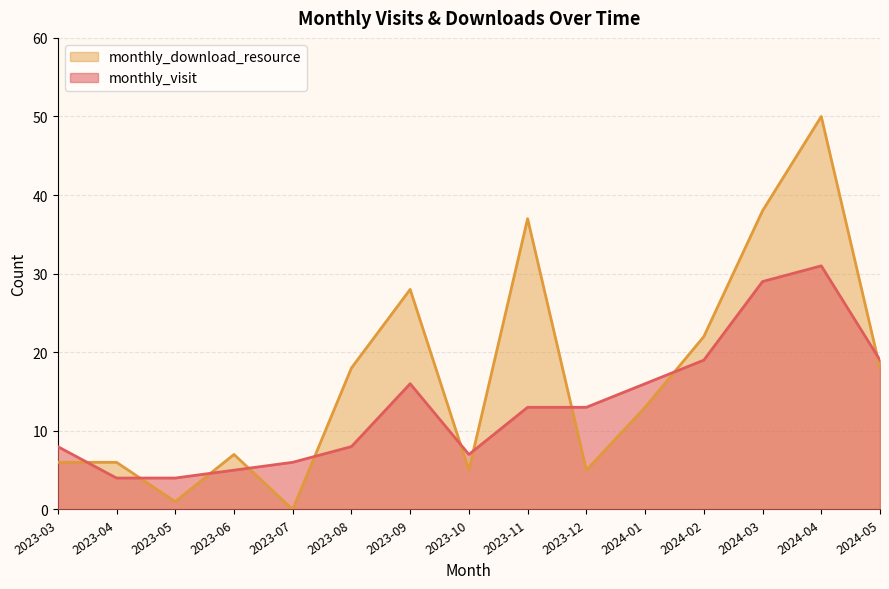

What is the difference between the maximum and minimum values in the monthly_download_resource series?

50